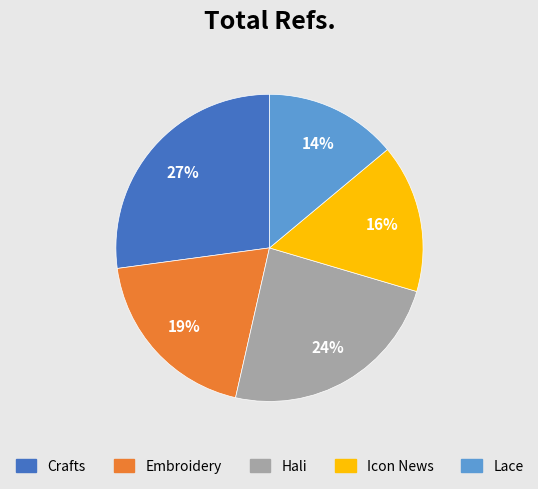

Does Icon News account for over 50% of the chart?

No